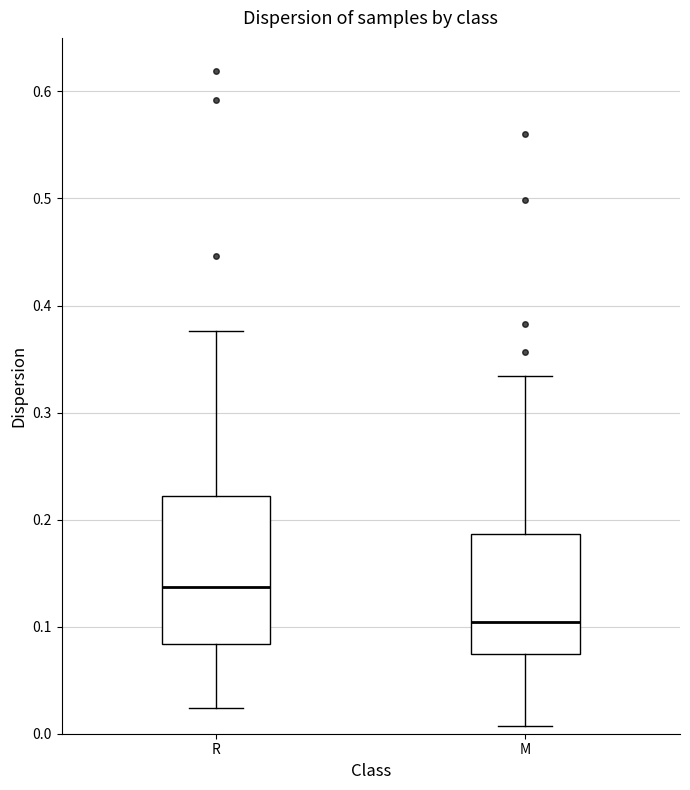

Reading left to right, transcribe this box plot: for each box, give where its median line is, the range the box spans, and where its two whiskers end, as read against the y-axis. The values are not printed on the chart, so give them approximately, as read against the axis.

R: median 0.14, box 0.08 to 0.22, whiskers 0.02 to 0.38
M: median 0.10, box 0.07 to 0.19, whiskers 0.01 to 0.33